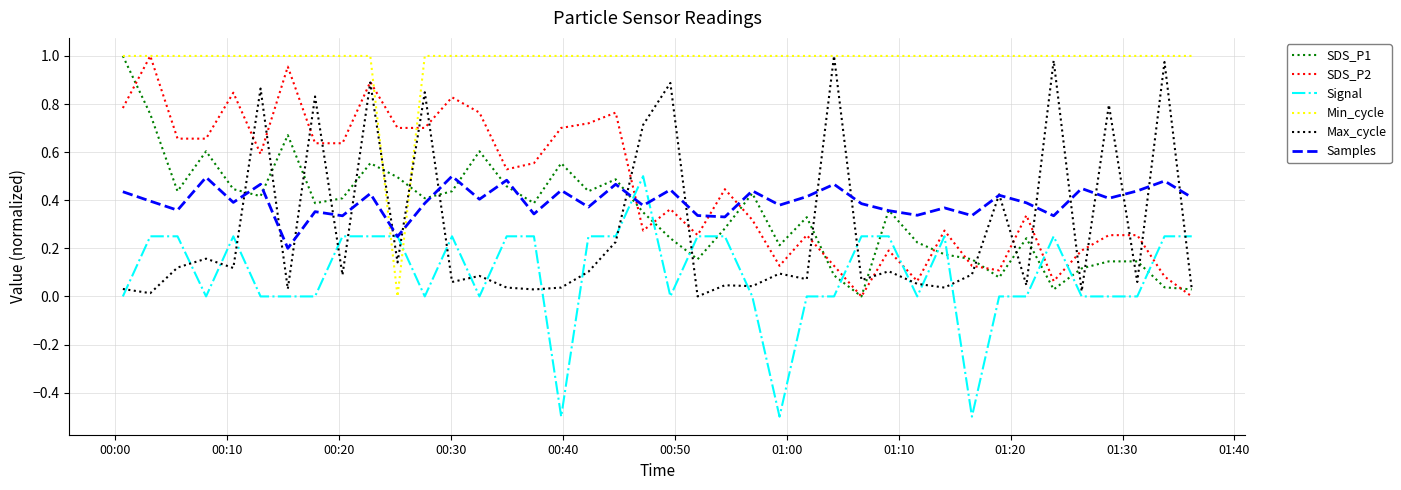

Which series has the largest total across all categories?

Min_cycle